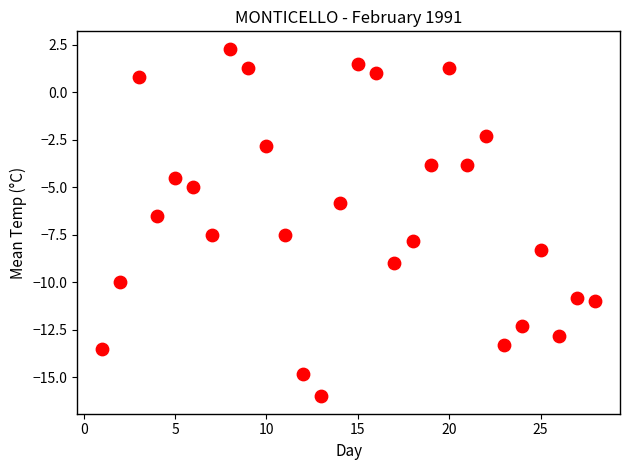

What is the range of X values (max minus min)?

27.0